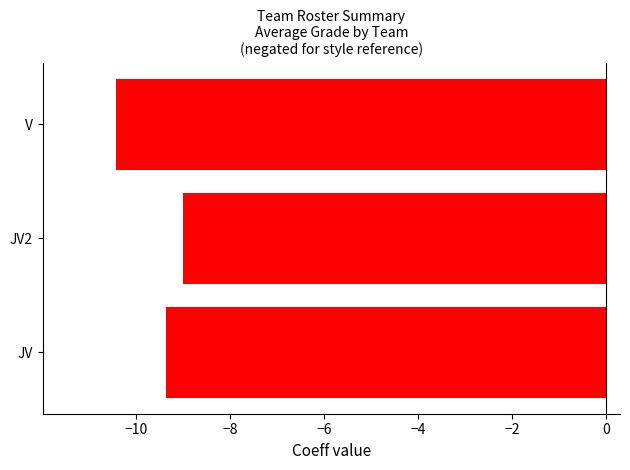

List the labels in order of value, smallest first.

V, JV, JV2